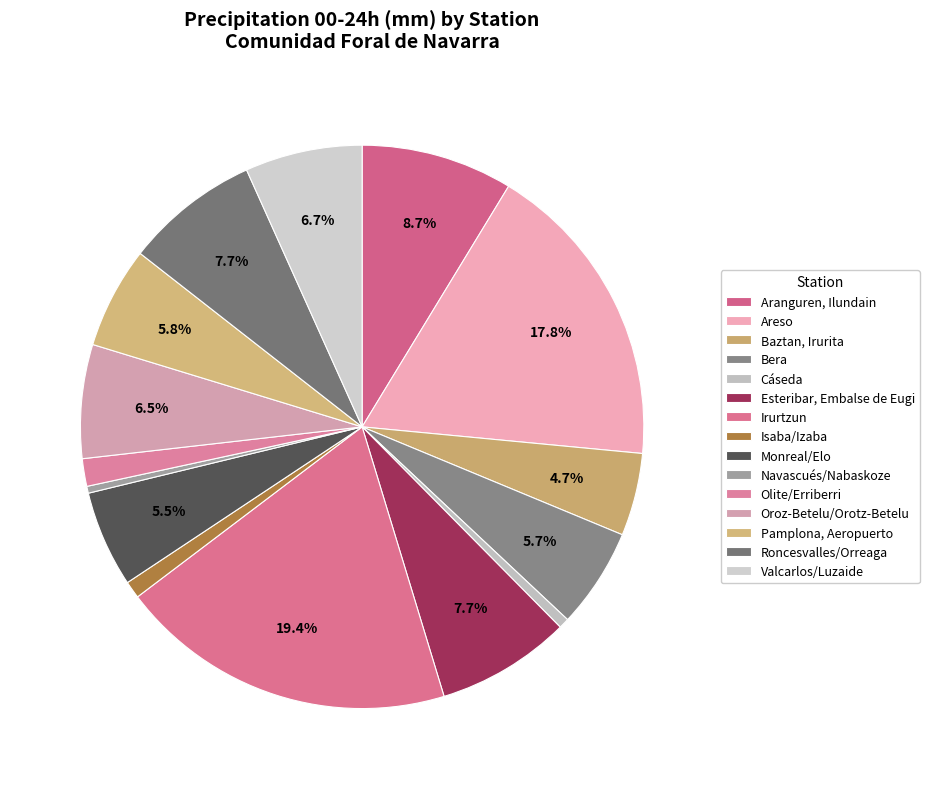

Does Navascués/Nabaskoze account for over 50% of the chart?

No